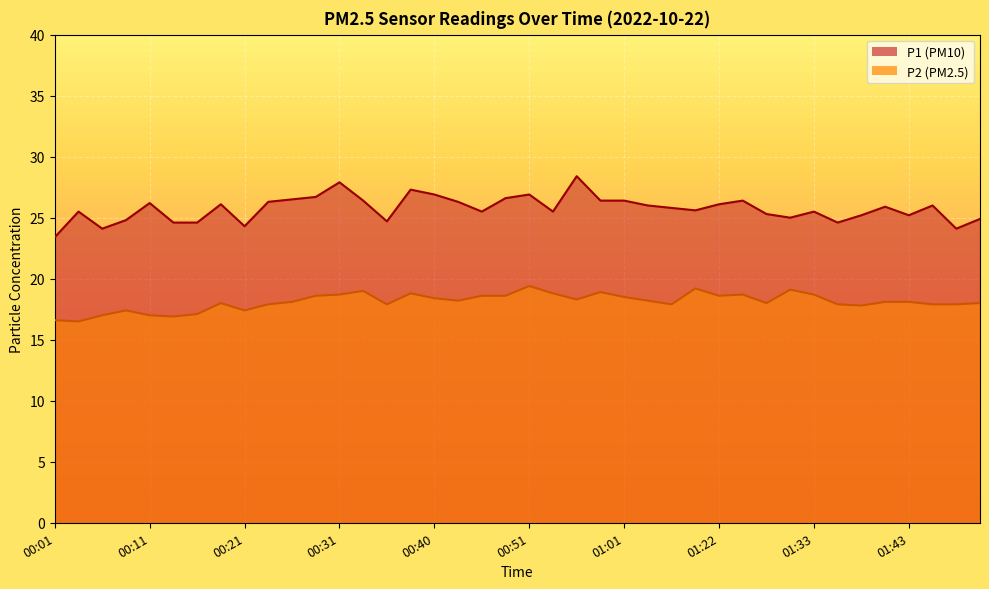

At which label does P1 first exceed 25?

00:03